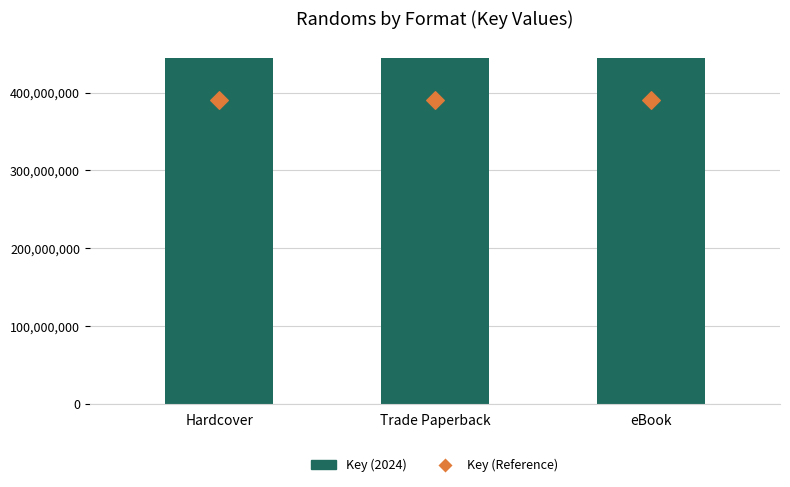

At which category is the sum across all series the highest?

Hardcover